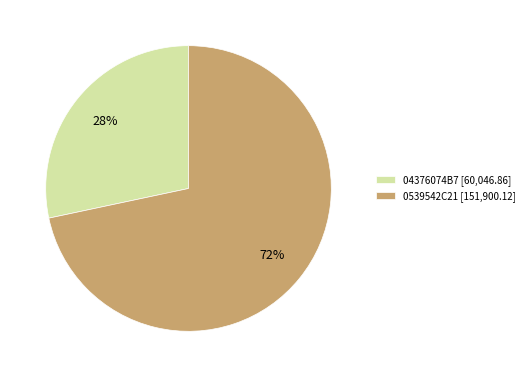

Rank the categories by value from highest to lowest.

0539542C21, 04376074B7